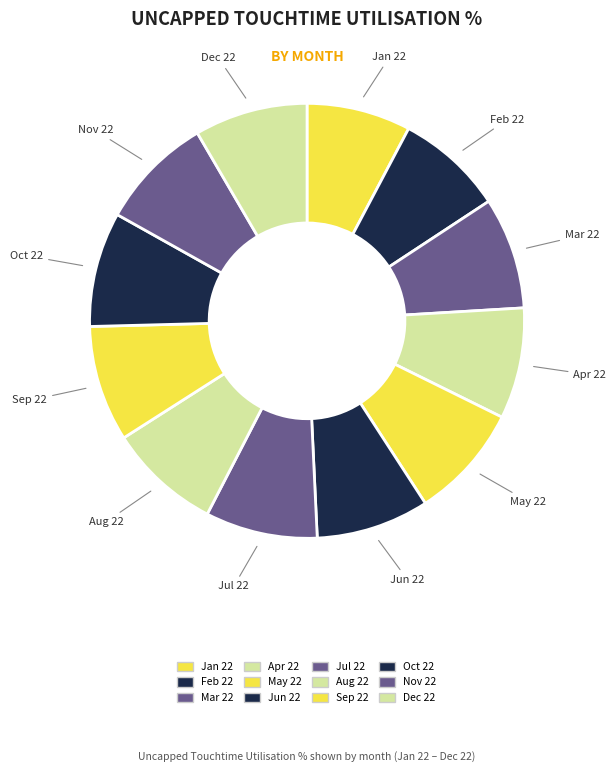

What percentage do Jan 22 and Dec 22 together represent?

16.2%